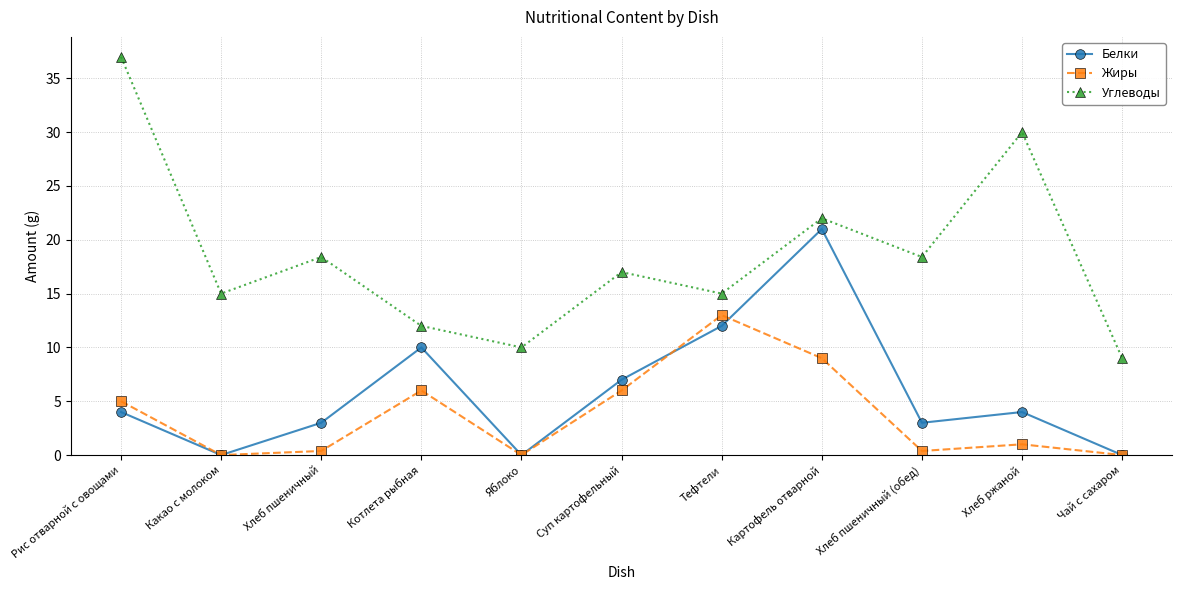

How many data points in Белки are less than 4?

5